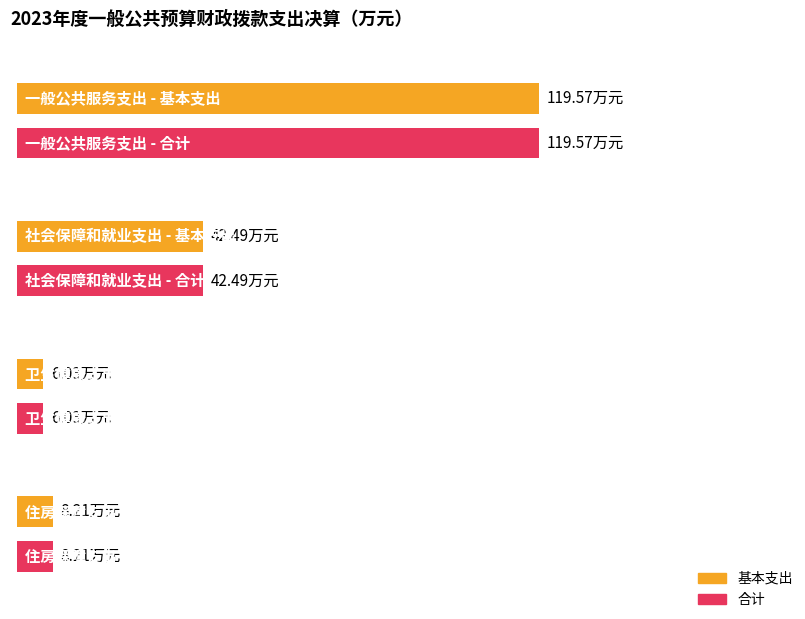

Which series has the largest range (max minus min)?

基本支出